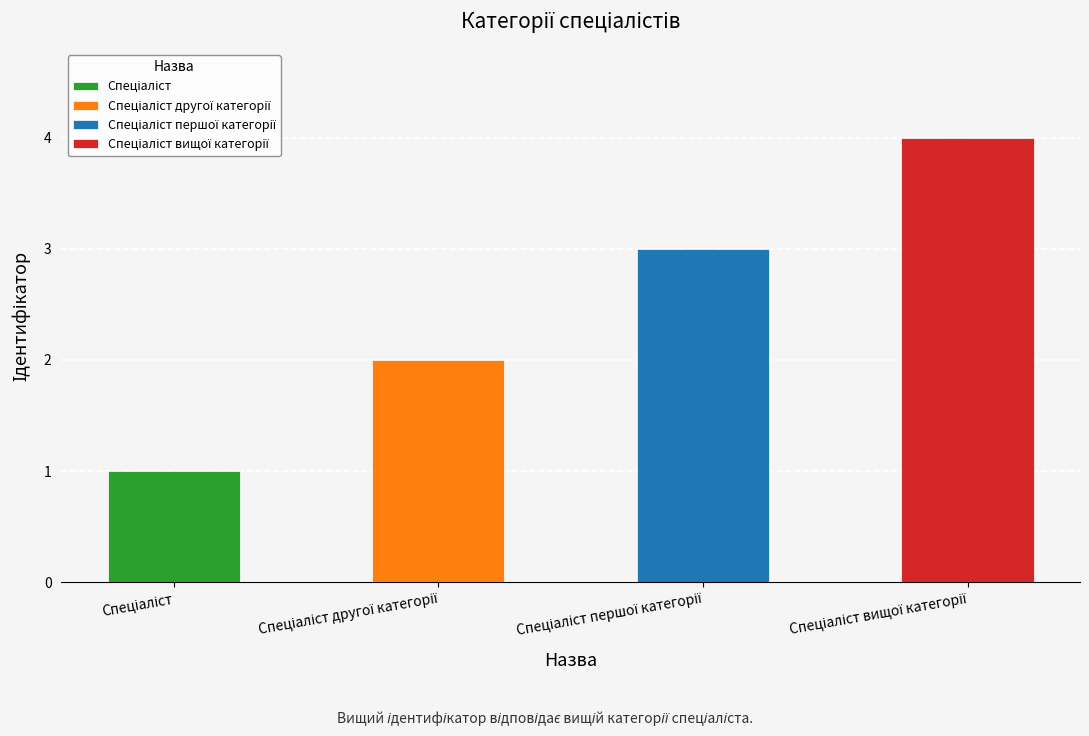

Rank the categories by value from highest to lowest.

Спеціаліст вищої категорії, Спеціаліст першої категорії, Спеціаліст другої категорії, Спеціаліст